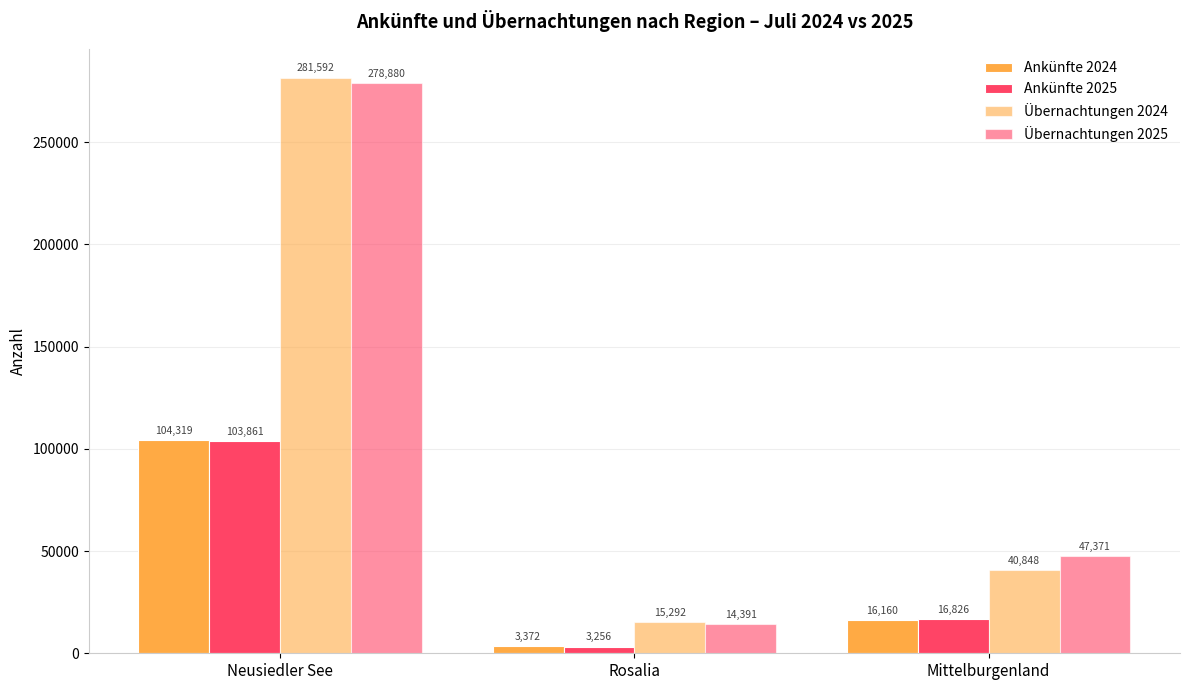

How many bars are there in each group?

4